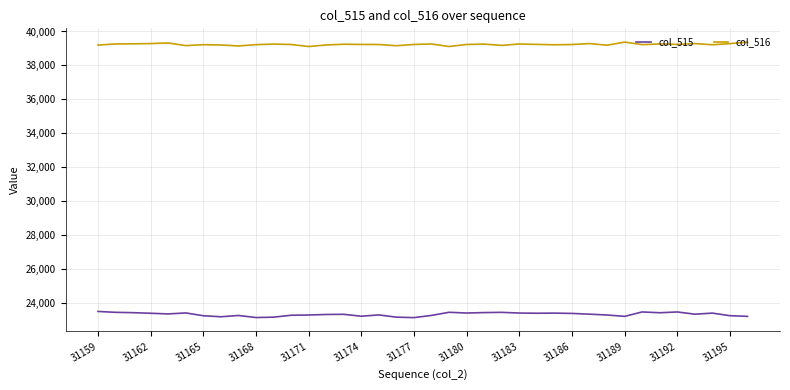

What are all the series names shown in the legend?

col_515, col_516